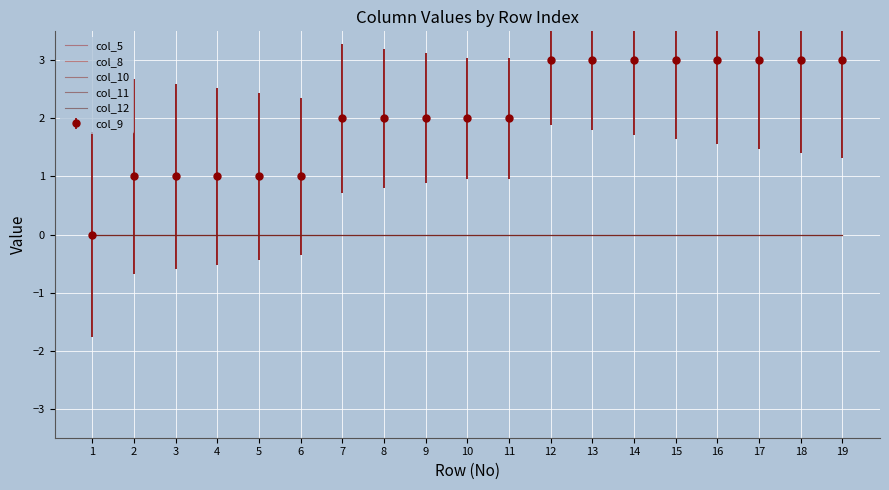

Reading left to right, what are all the values shown in this chart?

col_5: 1=0	2=0	3=0	4=0	5=0	6=0	7=0	8=0	9=0	10=0	11=0	12=0	13=0	14=0	15=0	16=0	17=0	18=0	19=0
col_8: 1=0	2=0	3=0	4=0	5=0	6=0	7=0	8=0	9=0	10=0	11=0	12=0	13=0	14=0	15=0	16=0	17=0	18=0	19=0
col_9: 1=0	2=1	3=1	4=1	5=1	6=1	7=2	8=2	9=2	10=2	11=2	12=3	13=3	14=3	15=3	16=3	17=3	18=3	19=3
col_10: 1=0	2=0	3=0	4=0	5=0	6=0	7=0	8=0	9=0	10=0	11=0	12=0	13=0	14=0	15=0	16=0	17=0	18=0	19=0
col_11: 1=0	2=0	3=0	4=0	5=0	6=0	7=0	8=0	9=0	10=0	11=0	12=0	13=0	14=0	15=0	16=0	17=0	18=0	19=0
col_12: 1=0	2=0	3=0	4=0	5=0	6=0	7=0	8=0	9=0	10=0	11=0	12=0	13=0	14=0	15=0	16=0	17=0	18=0	19=0